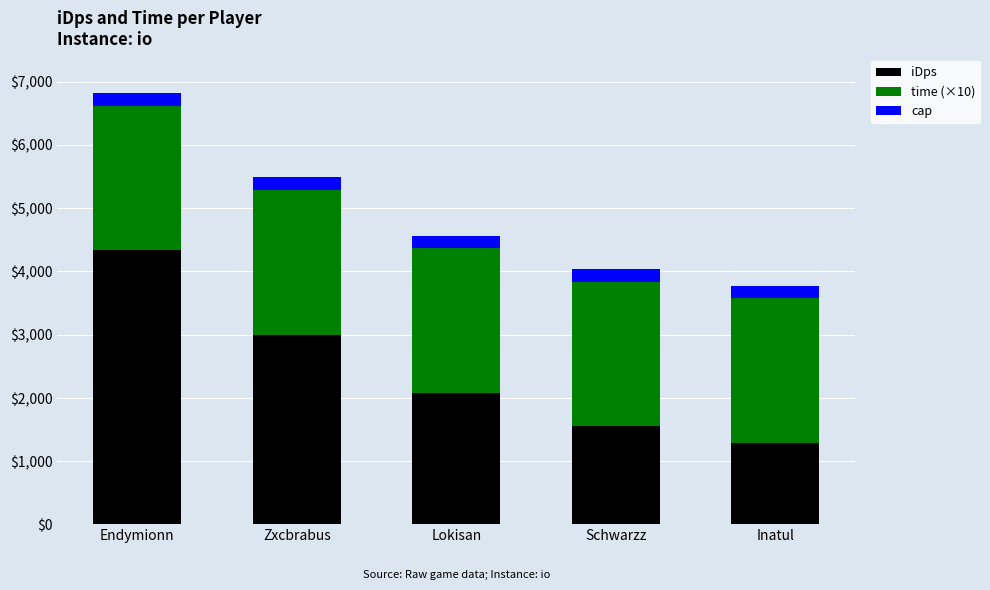

At which label does iDps reach its minimum?

Inatul